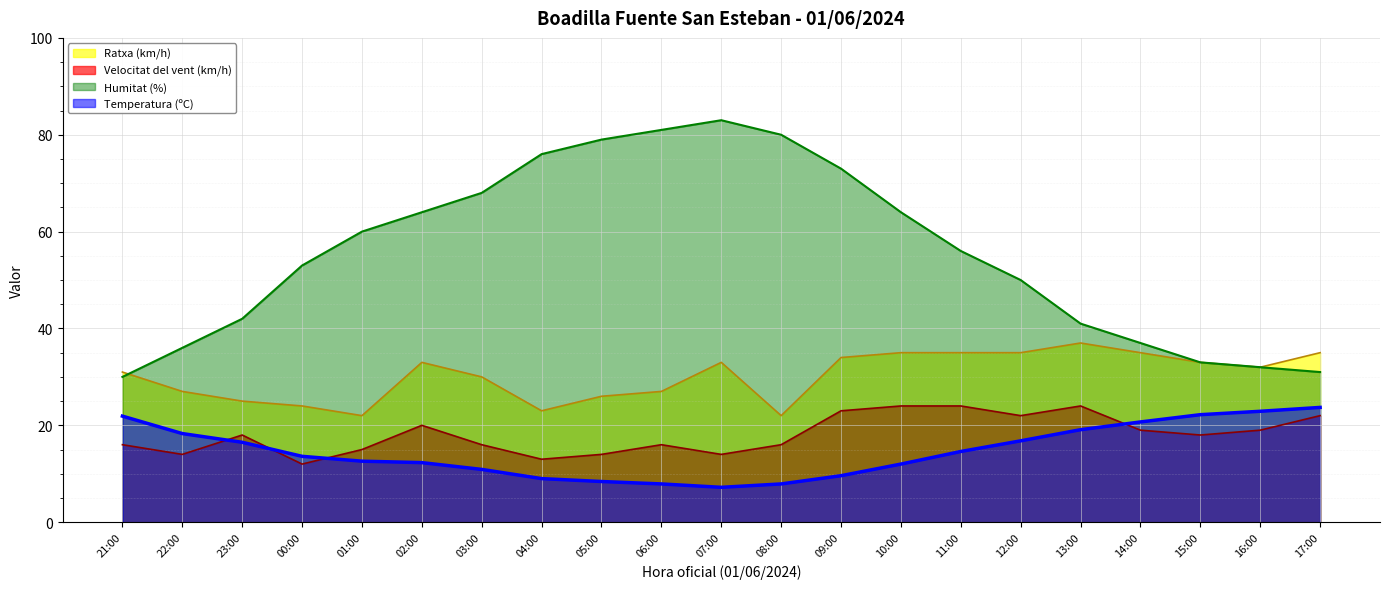

Is the value of Ratxa (km/h) at 08:00 greater than the value of Velocitat del vent (km/h) at 06:00?

Yes